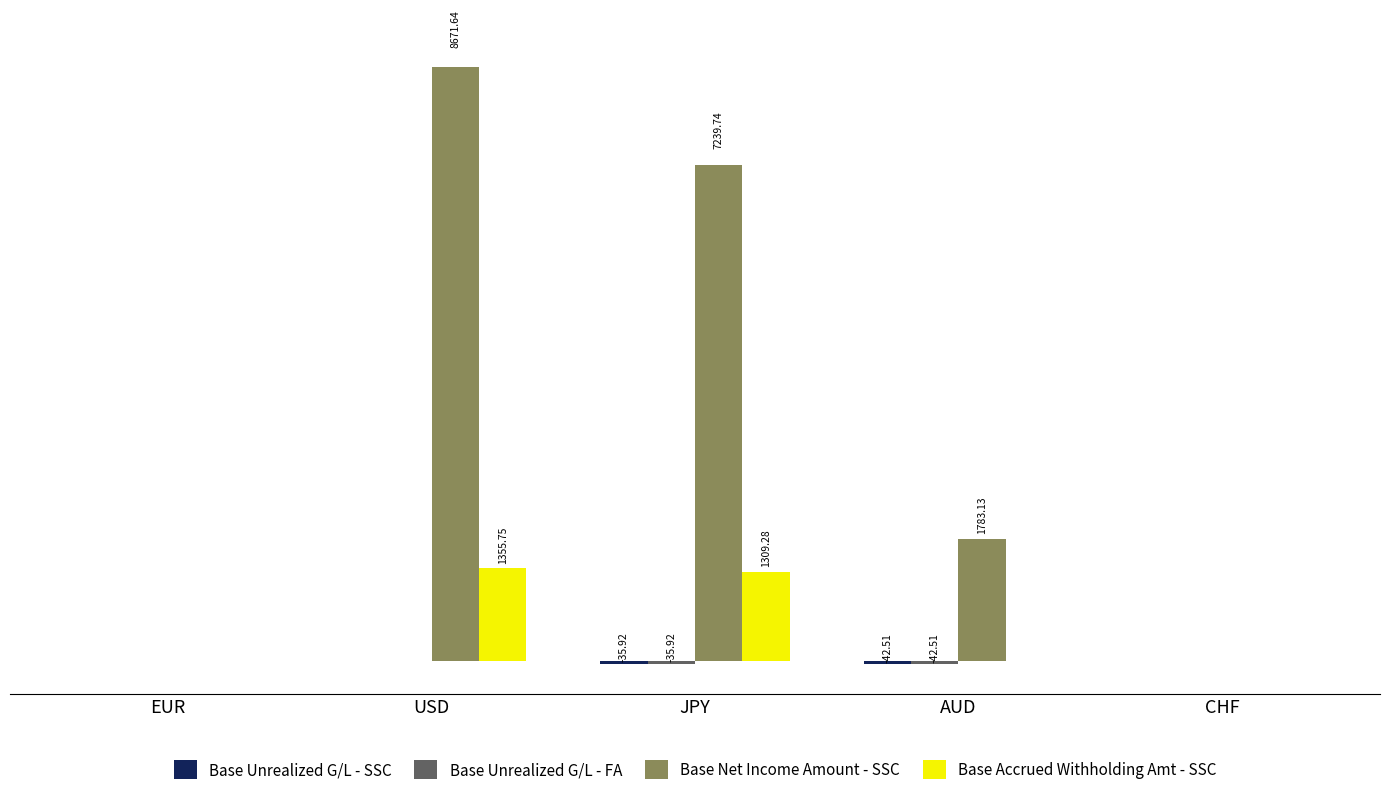

The value of Base Net Income Amount - SSC at EUR is 0.0. True or false?

True